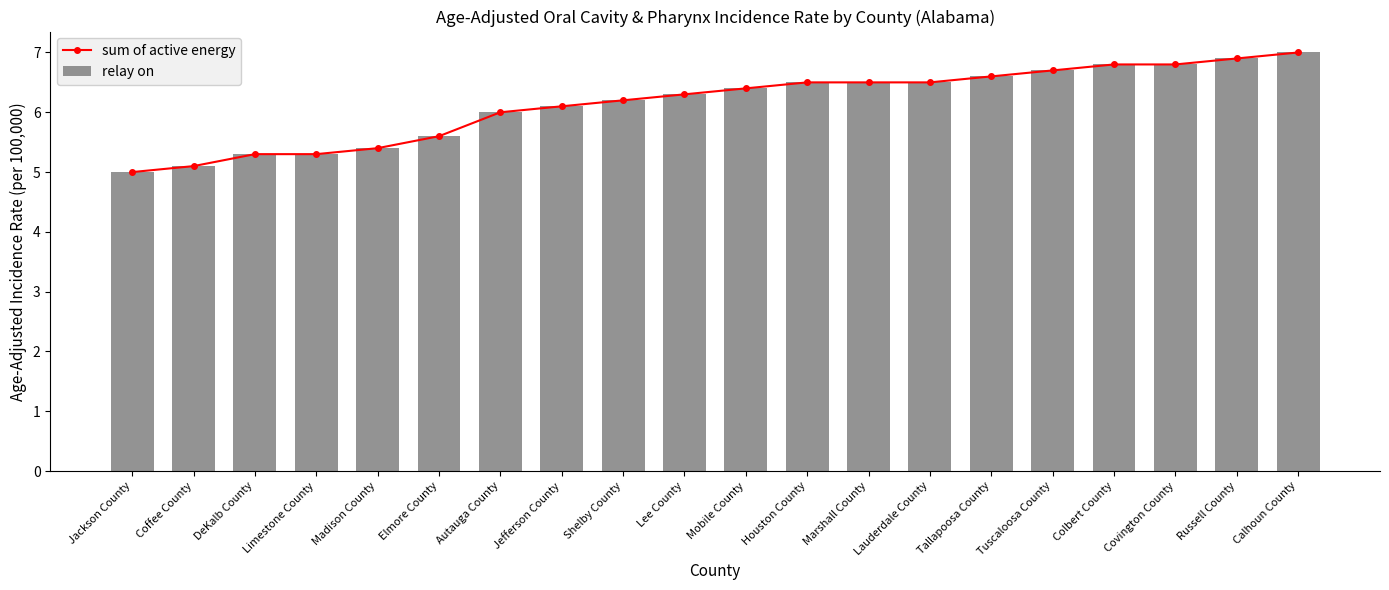

What is the value of the relay on bar at the 8th from the left?

6.1